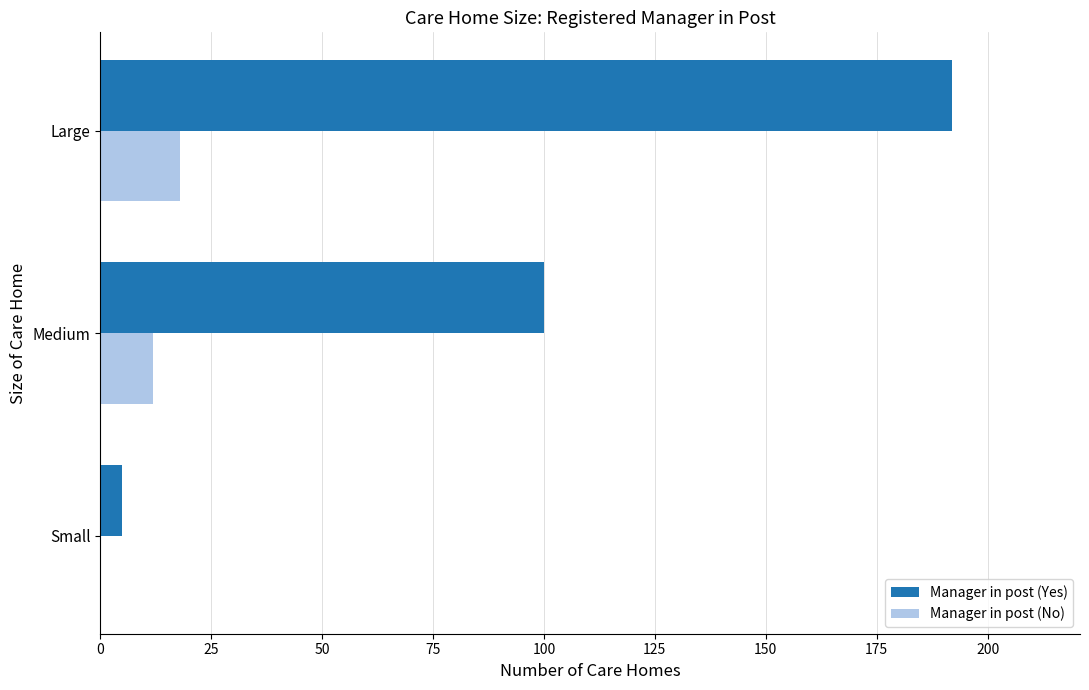

What is the total value across all series at Medium?

112